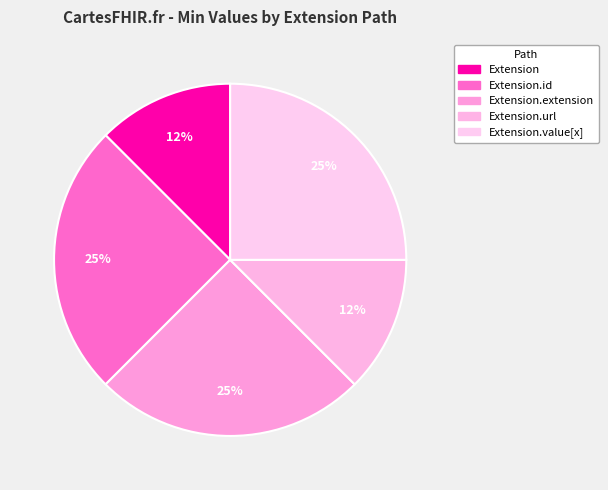

Count the number of slices in the pie.

5